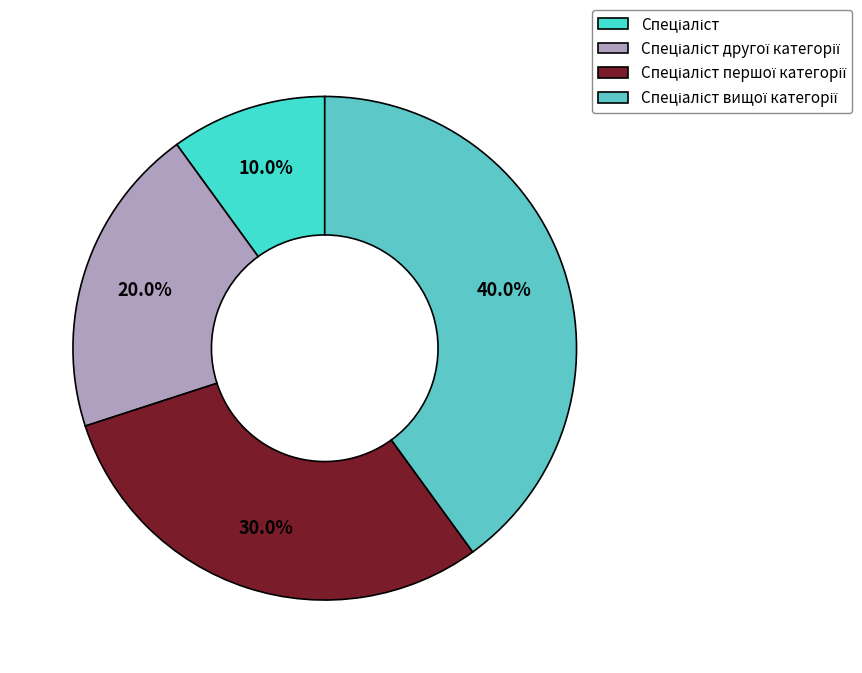

Does Спеціаліст вищої категорії account for over 50% of the chart?

No